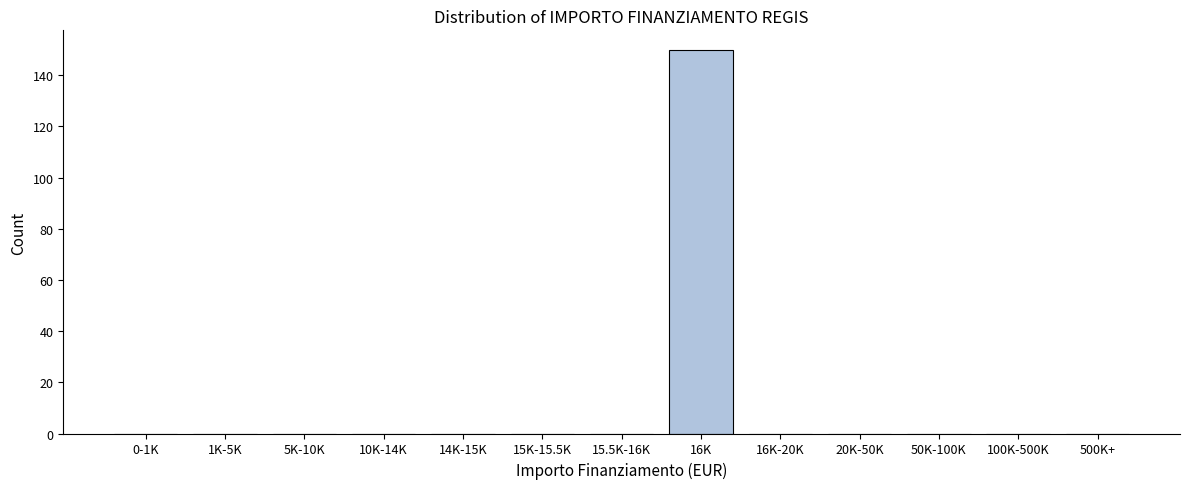

Reading left to right, what are all the values shown in this chart?

0-1K=0	1K-5K=0	5K-10K=0	10K-14K=0	14K-15K=0	15K-15.5K=0	15.5K-16K=0	16K=150	16K-20K=0	20K-50K=0	50K-100K=0	100K-500K=0	500K+=0